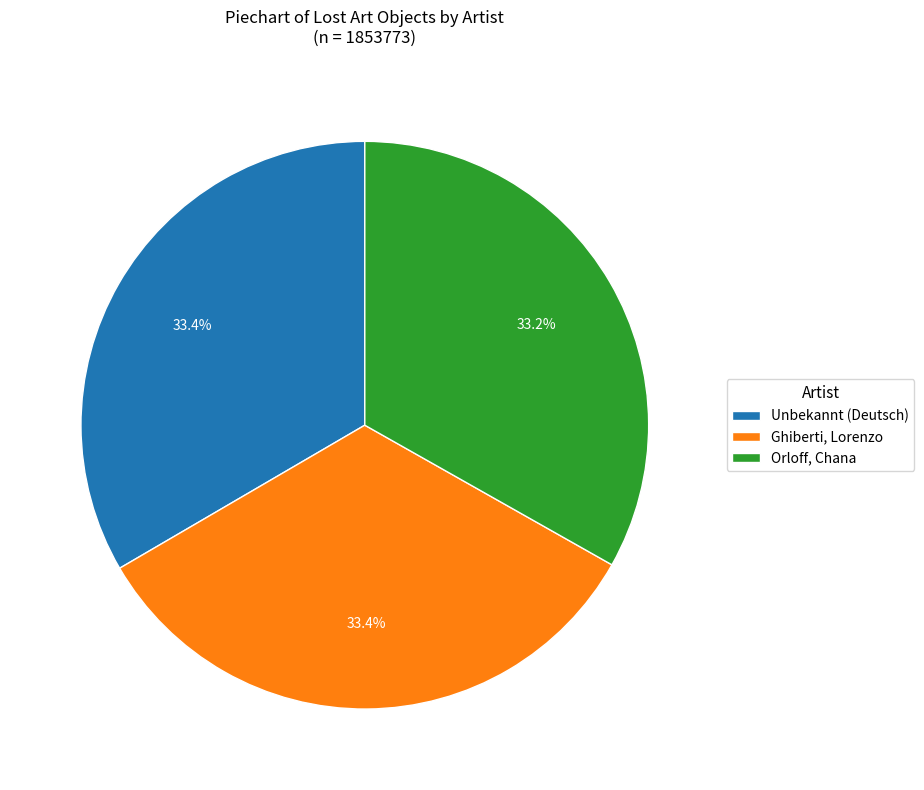

To the nearest percent, what percentage of the pie is Orloff, Chana?

33%